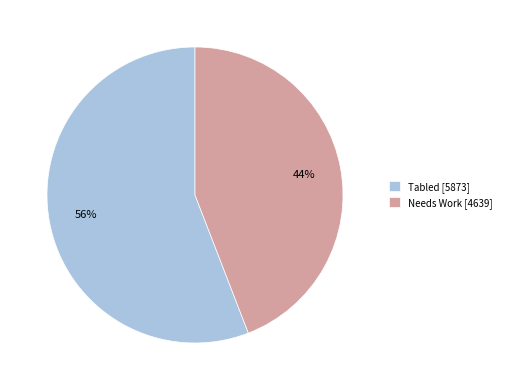

Does any single category account for the majority?

Yes